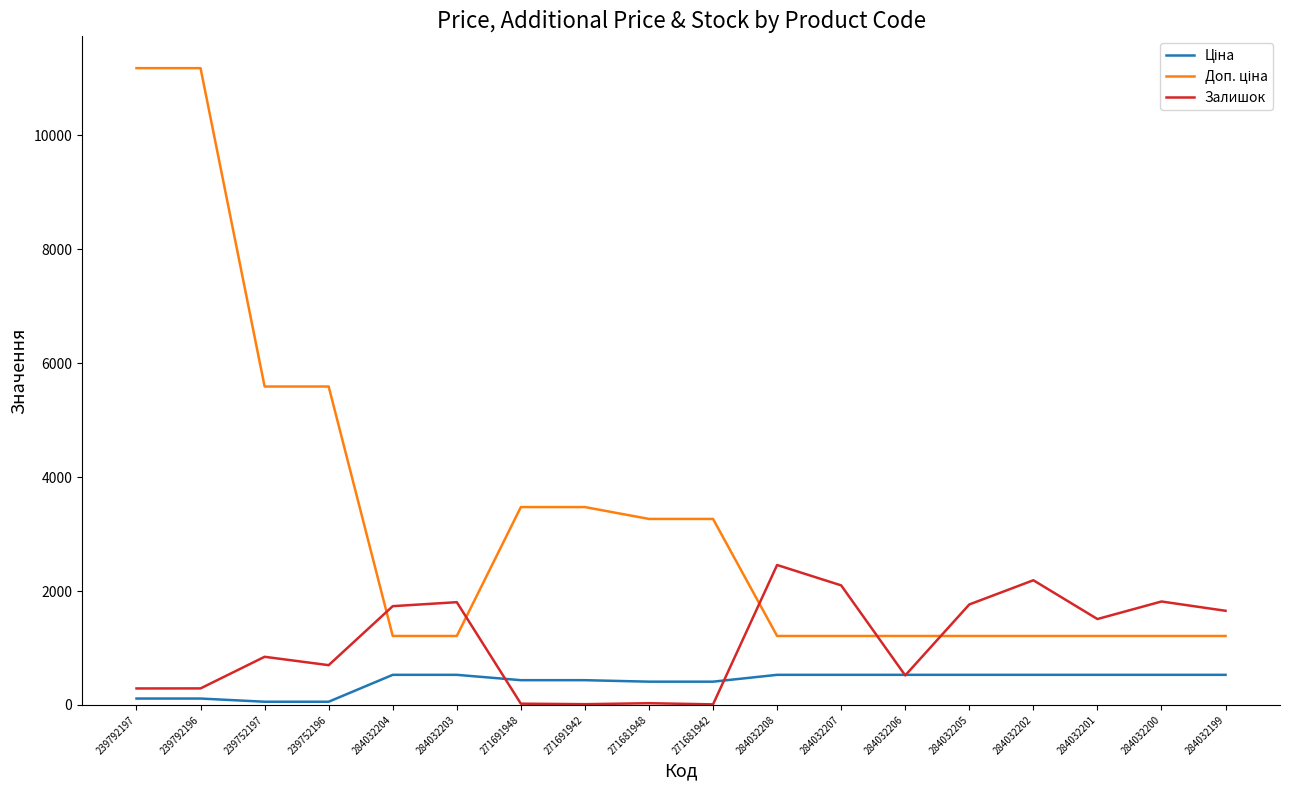

How many lines are shown in the chart?

3